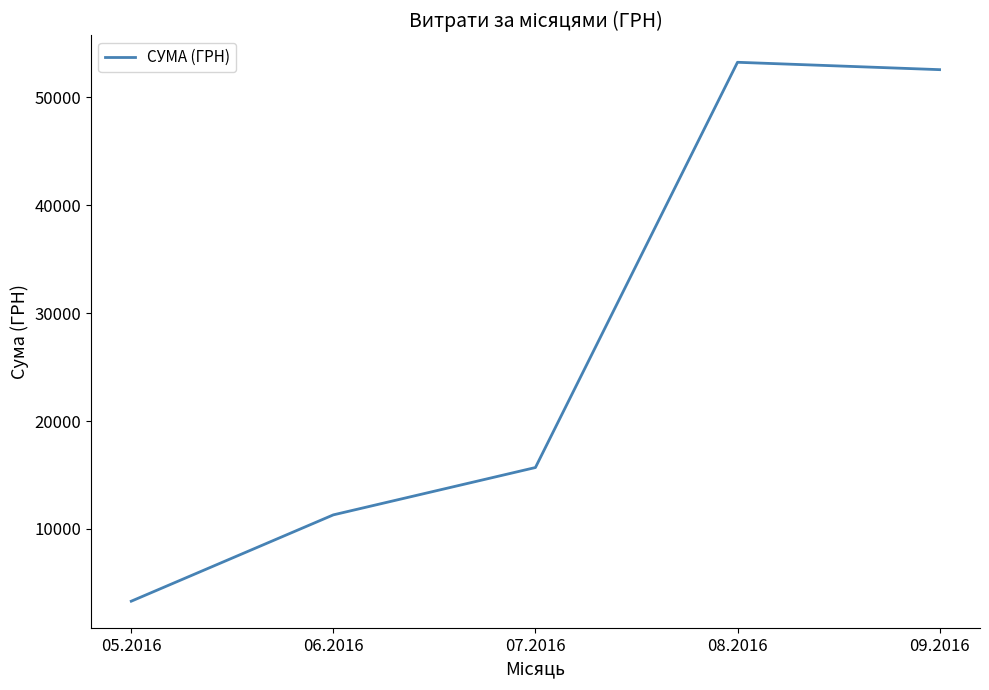

True or false: the data has more than 0 interior local peaks.

True